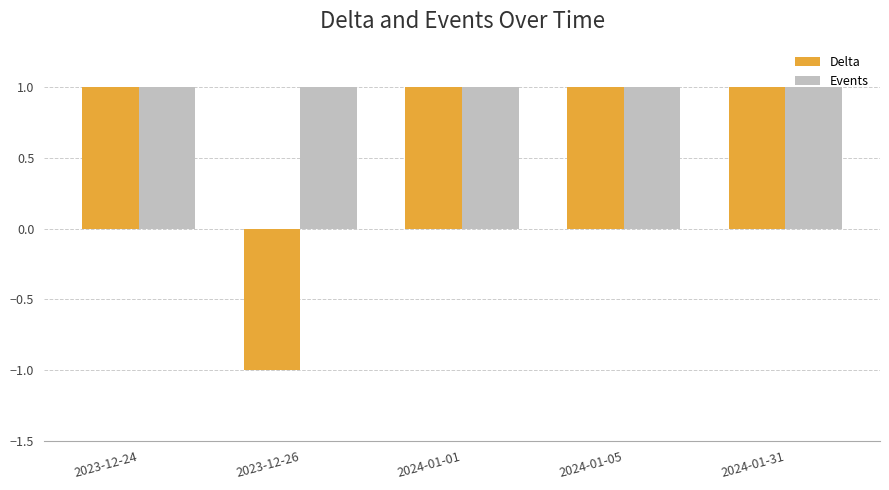

What are all the series names shown in the legend?

Delta, Events